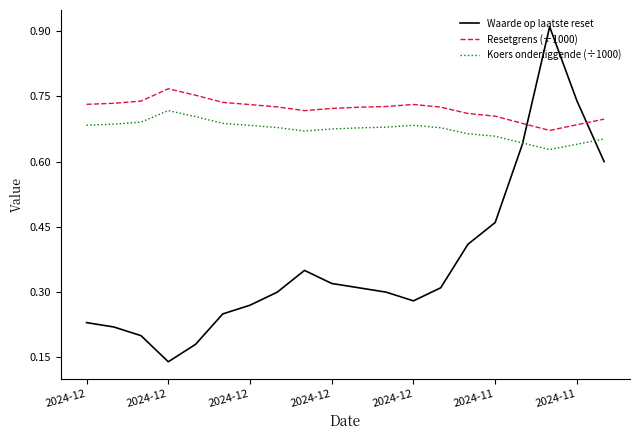

Rank the series by their maximum value, from lowest to highest.

Koers onderliggende (÷1000), Resetgrens (÷1000), Waarde op laatste reset